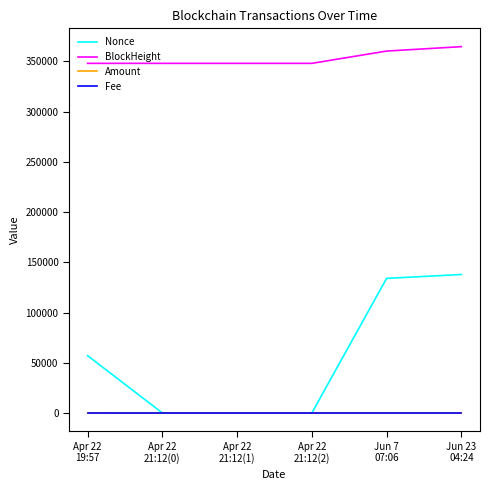

How many categories are shown in the chart?

6